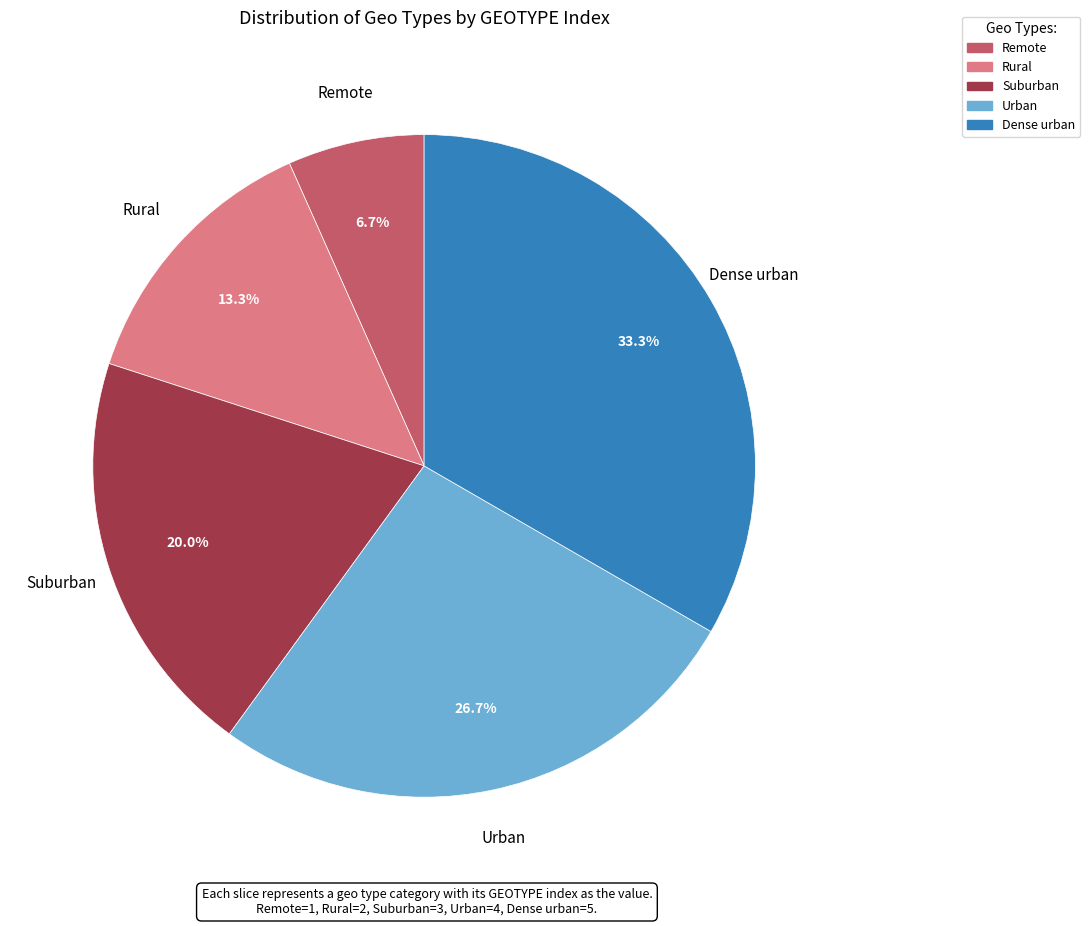

Which has a higher value, Rural or Suburban?

Suburban